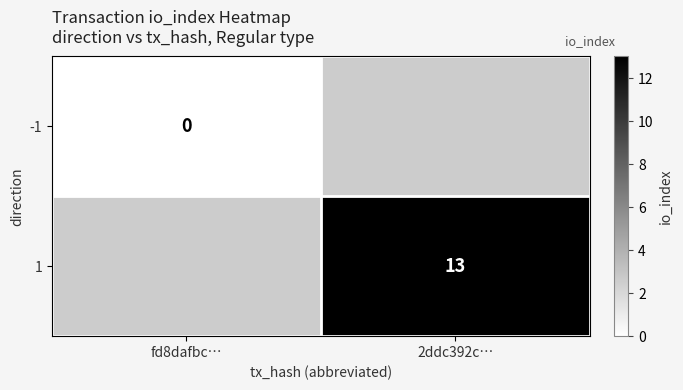

Is the value of 1 at 2ddc392c… greater than the value of -1 at fd8dafbc…?

Yes